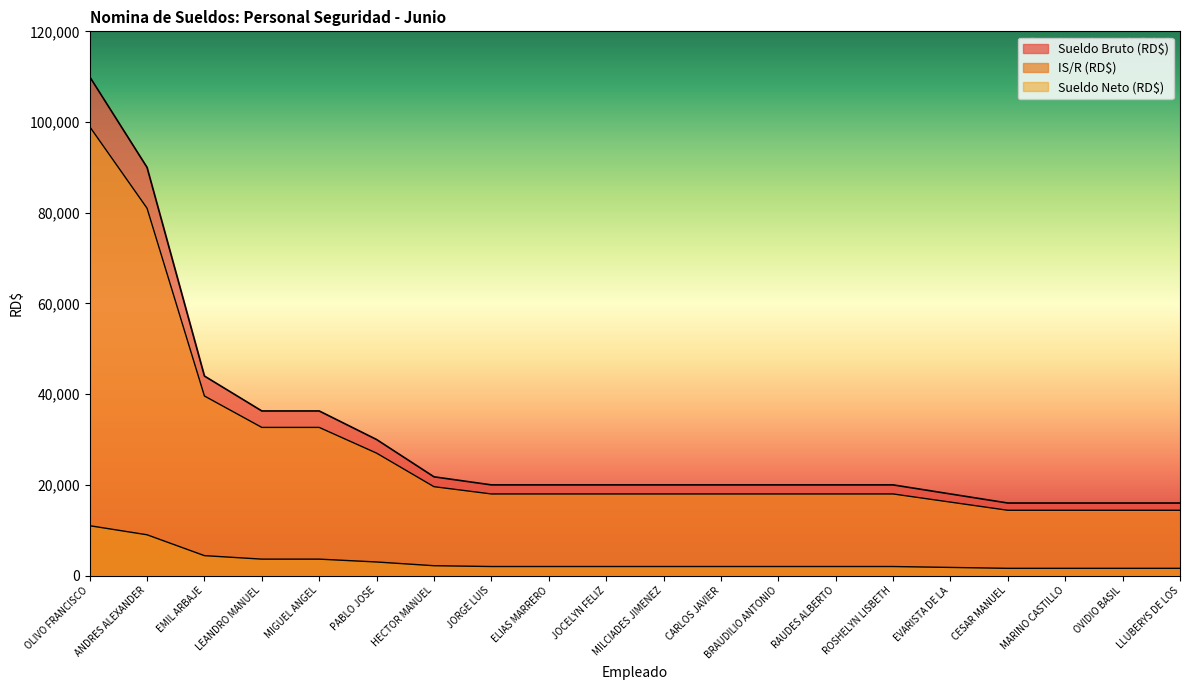

True or false: IS/R (RD$) and Sueldo Neto (RD$) intersect in this chart.

False